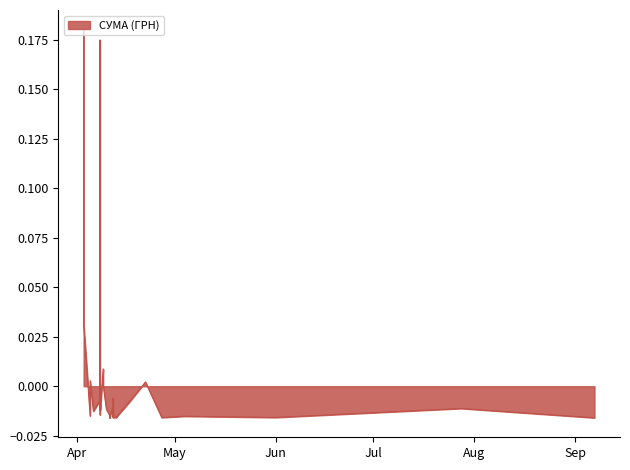

True or false: there are more than 1 points higher than both neighbors.

True